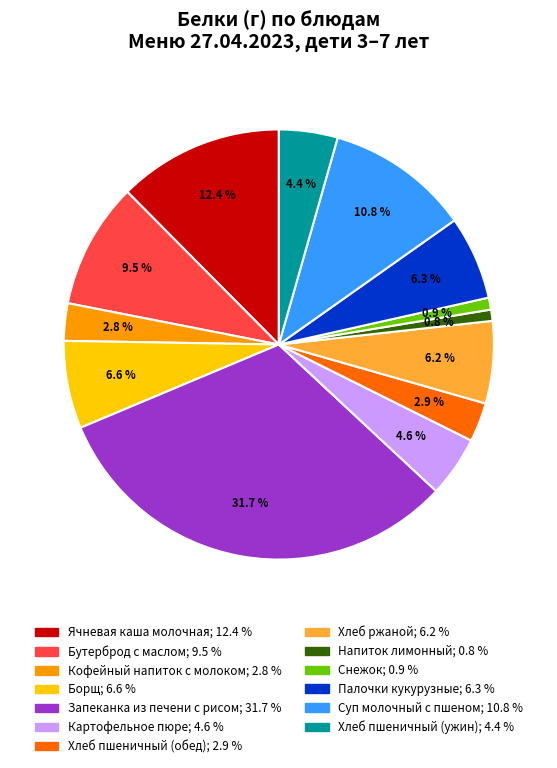

Does any single category account for the majority?

No